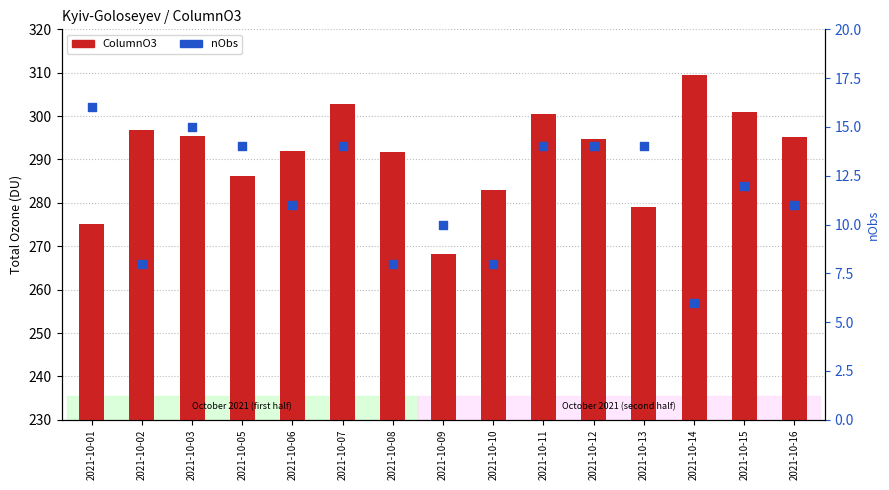

Which series has the largest Y range (max minus min)?

ColumnO3